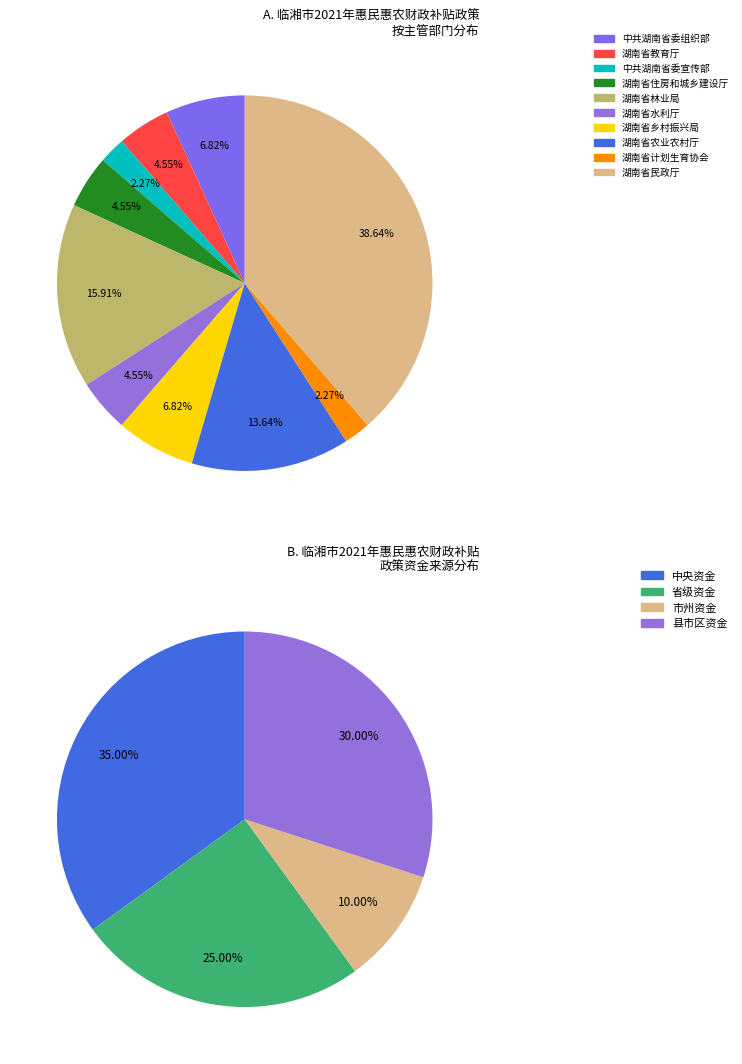

The 湖南省农业农村厅 slice represents 26% of the pie. True or false?

False